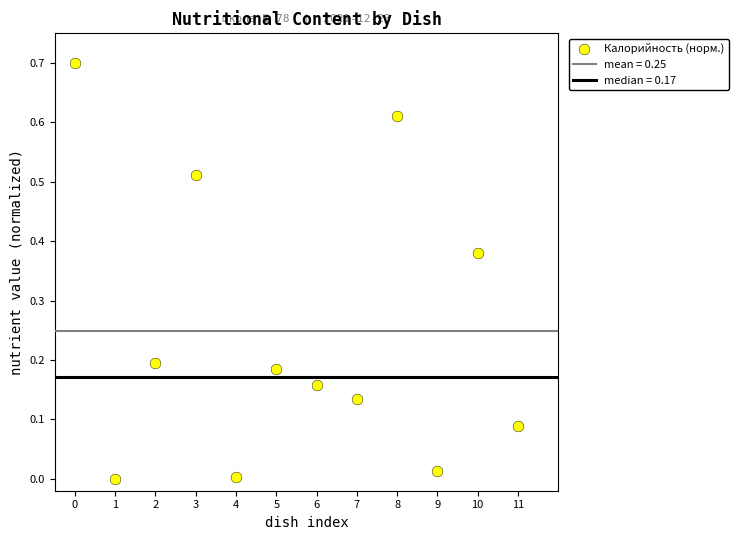

What is the range of Y values (max minus min)?

0.7